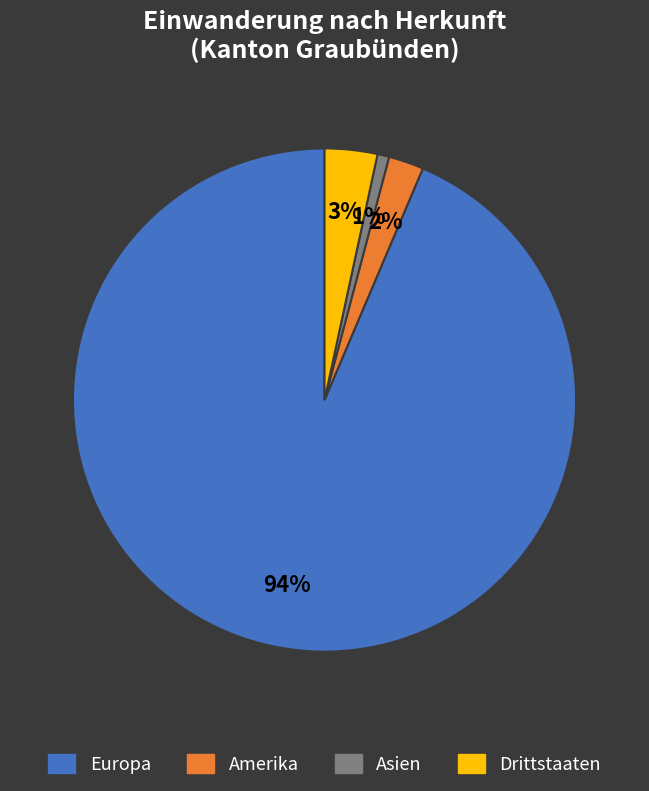

Is there a majority slice in this chart?

Yes